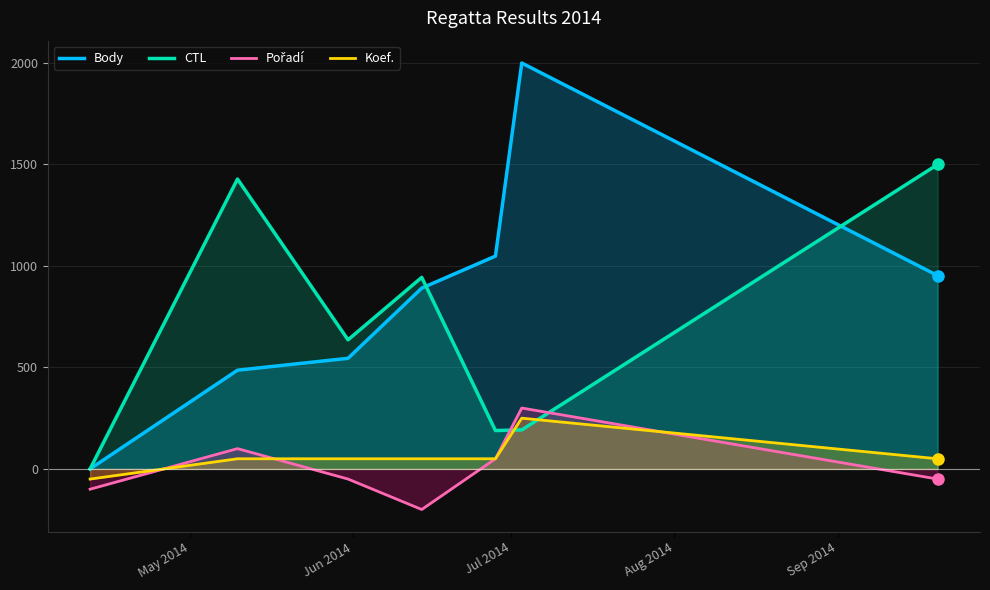

Which series has the widest spread of values?

Body